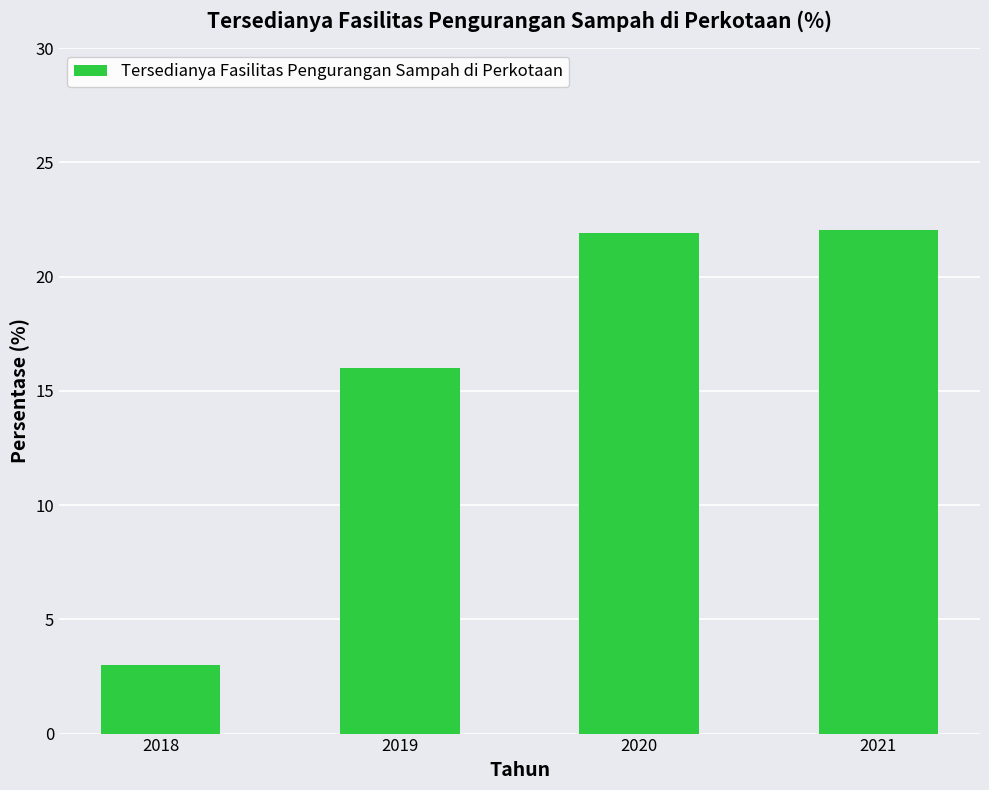

What is the value of the 1st bar from the left?

3.0